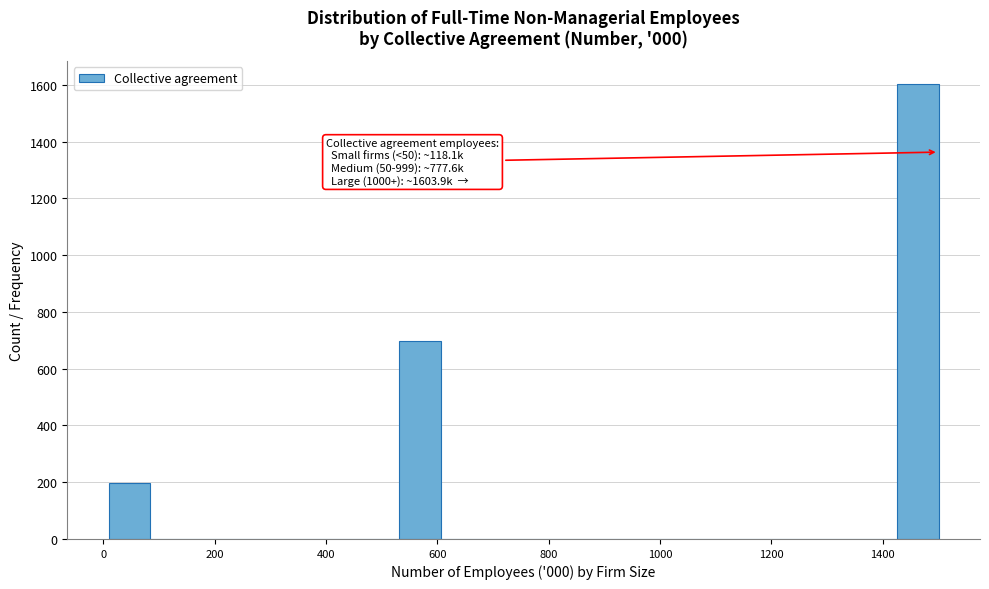

Around what value on the x-axis is the tallest bar? Give the approximate position of its centre, as read against the axis.

1460